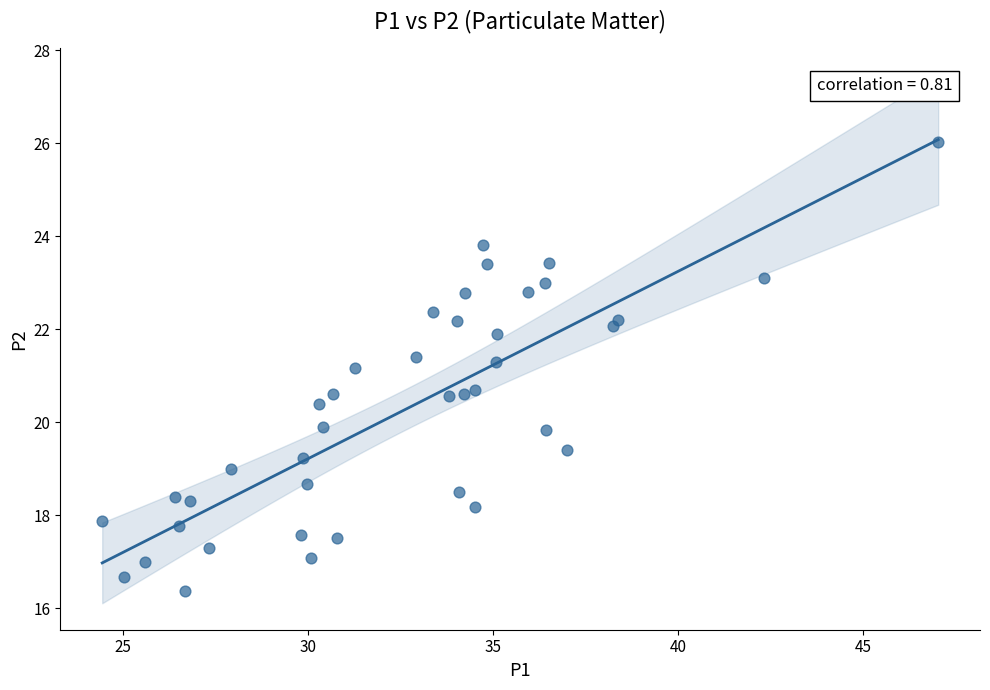

What Y value in the scatter plot is closest to 21?

21.2